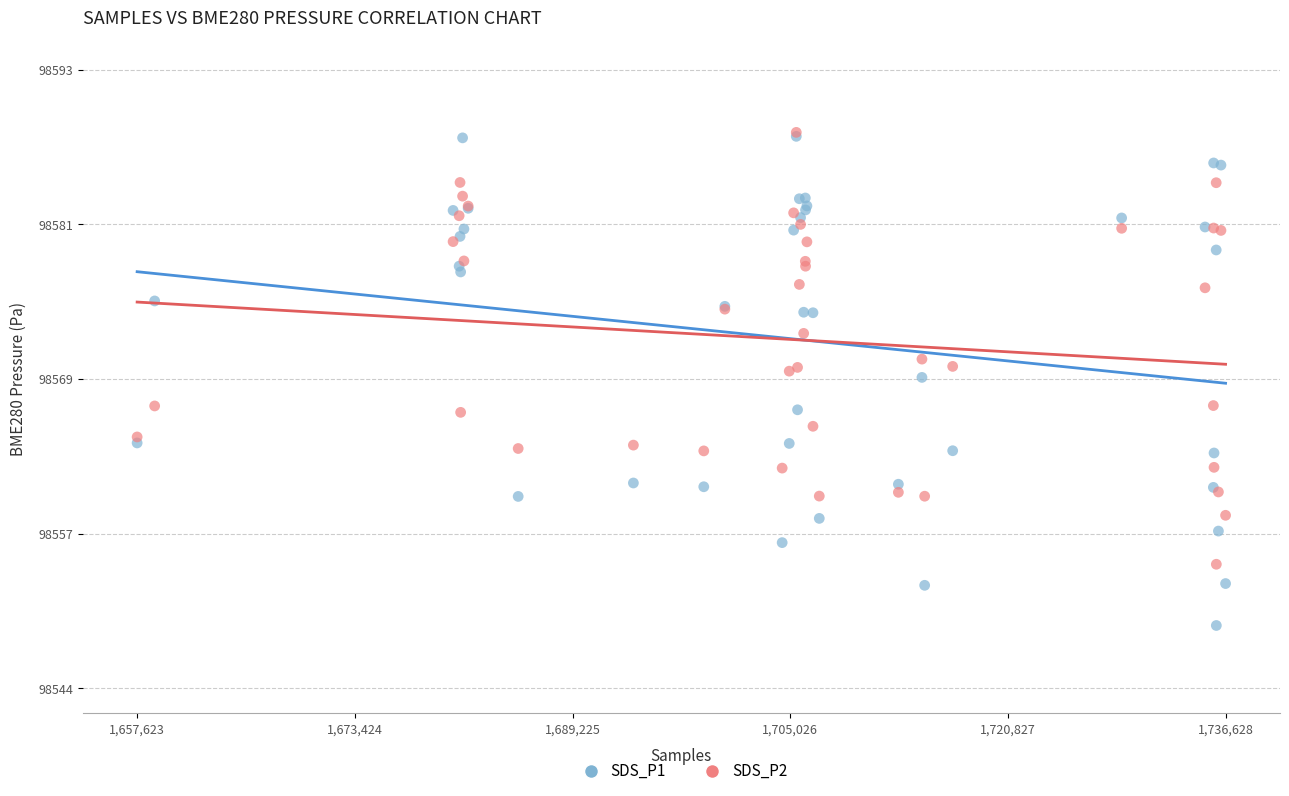

In the SDS_P2 series, what Y value is closest to 98571?

98570.4